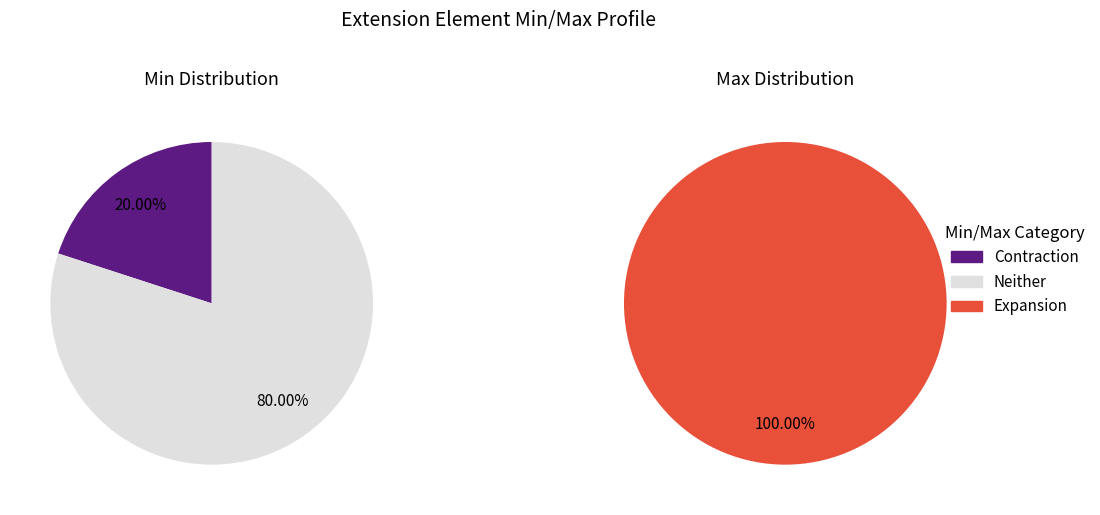

Which series has the largest range (max minus min)?

min_values